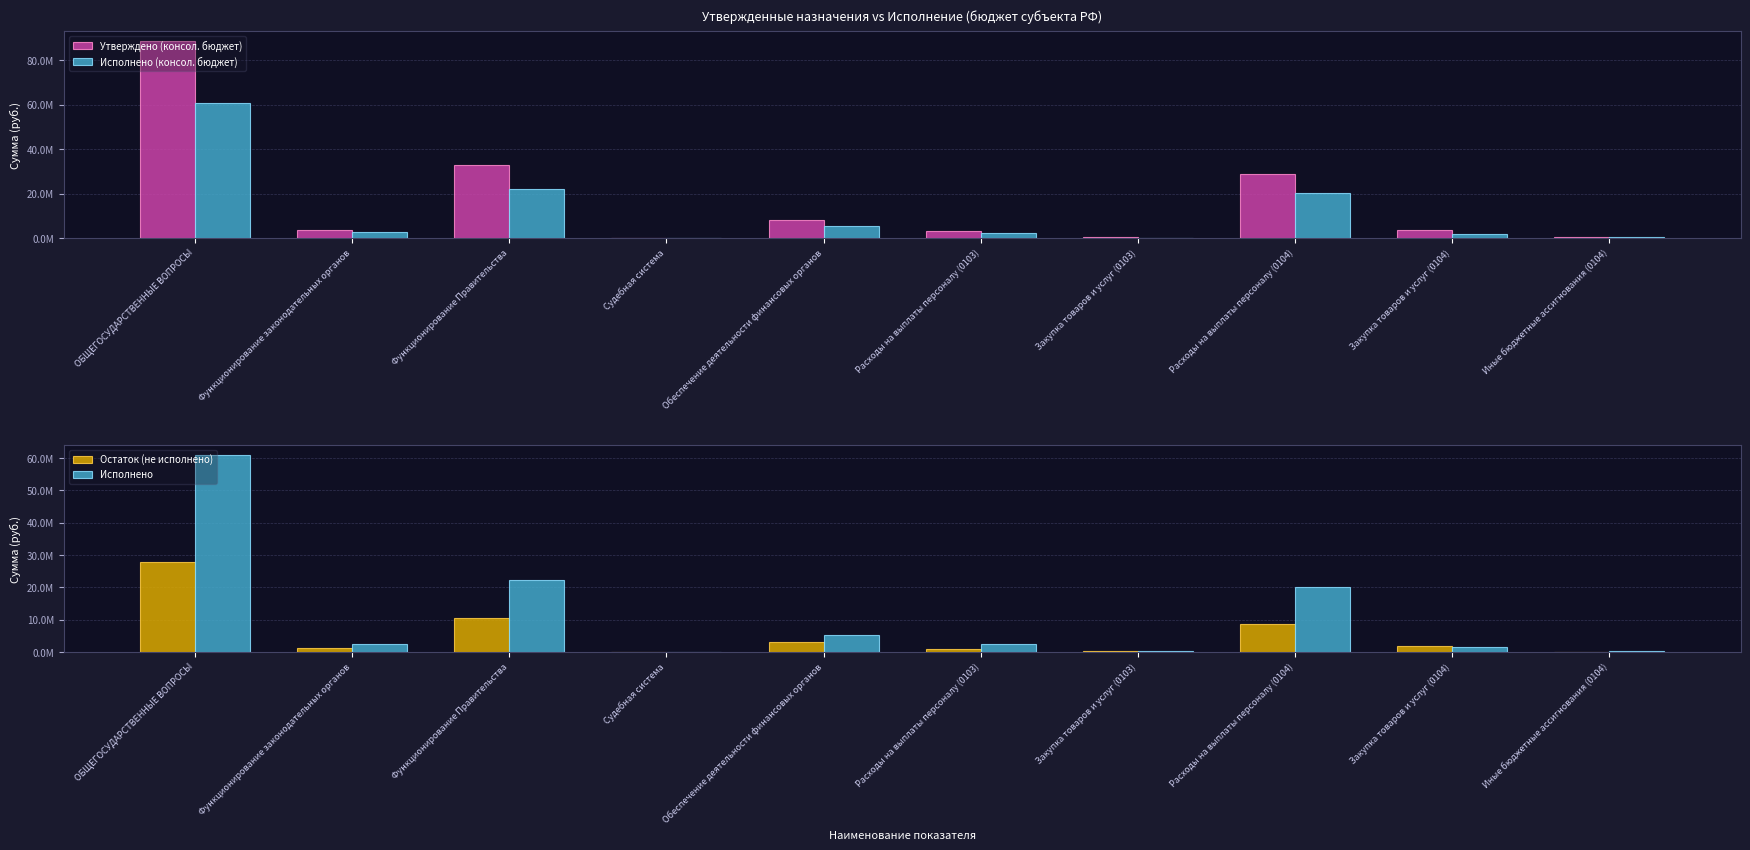

What is the total value across all series at Иные бюджетные ассигнования (0104)?

1392932.0